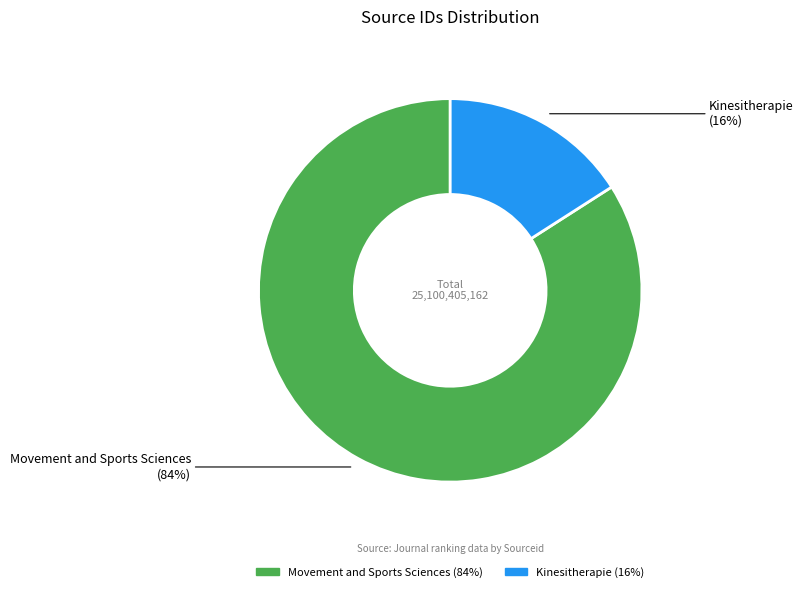

Count the number of slices in the pie.

2